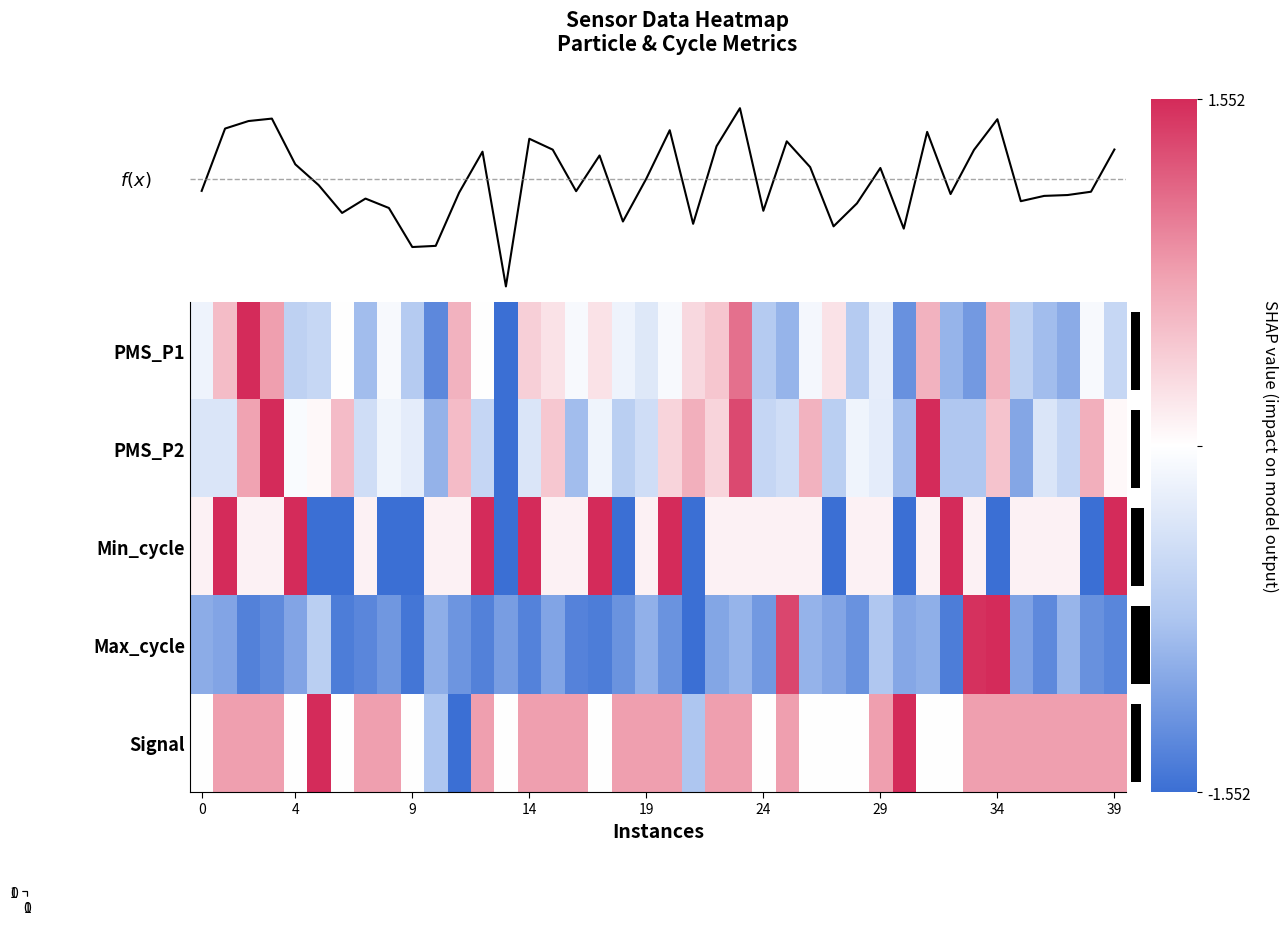

The row_1 series shows 1.6 at 31. True or false?

True